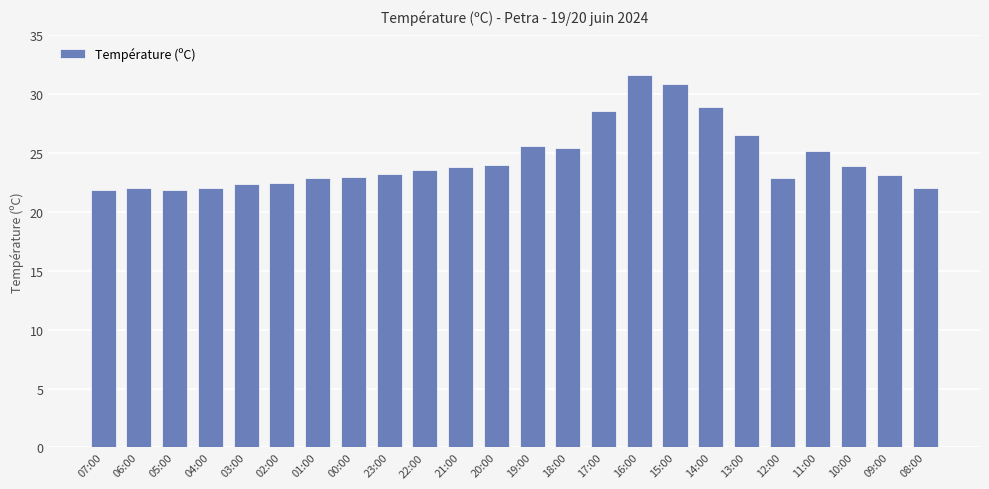

The chart shows a value of 35.2 at 11:00. True or false?

False